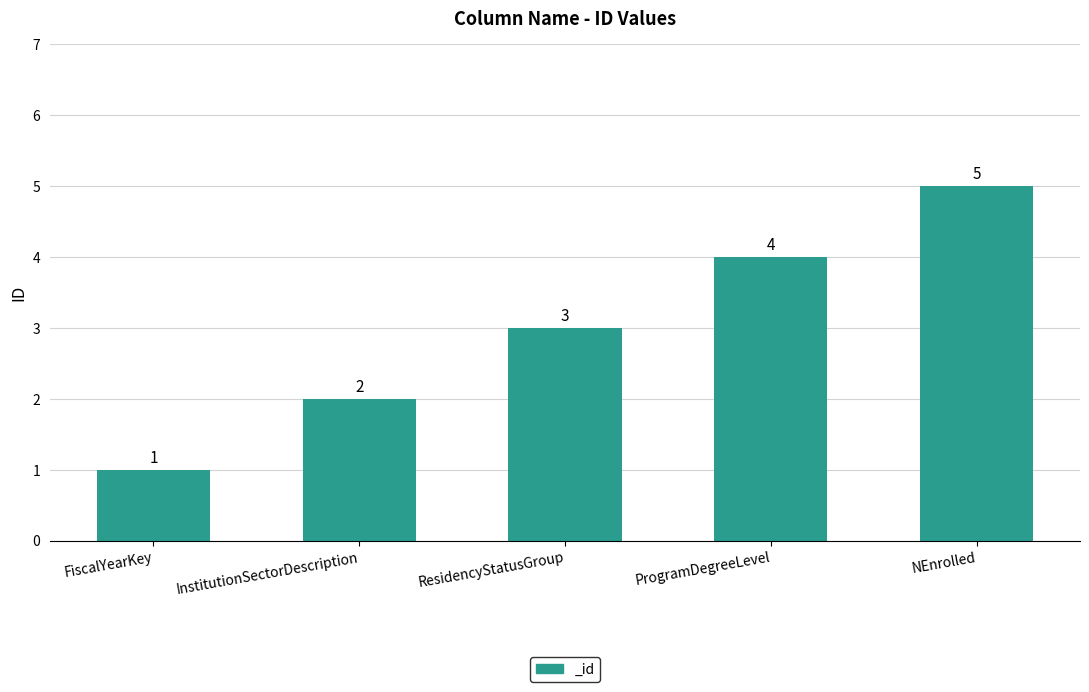

Which has a higher value, InstitutionSectorDescription or ResidencyStatusGroup?

ResidencyStatusGroup